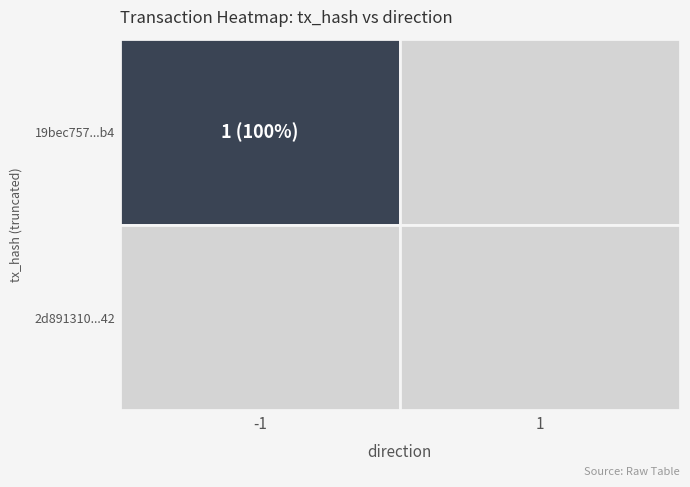

Reading left to right, extract all data points from this chart.

19bec757418a0992ad858805e7cfcbbf5c8c9b4: 1	0
2d891310805ca9dbc3455e327ed9dc96bbe9d42: 0	0